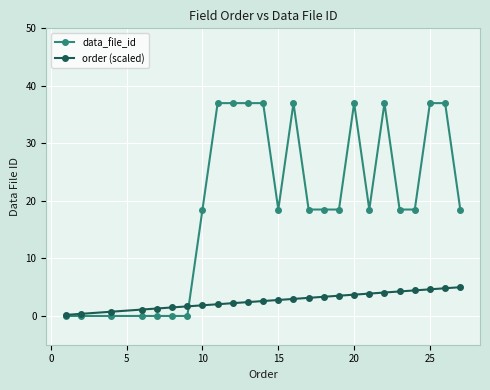

What is the maximum value for data_file_id?

37.0